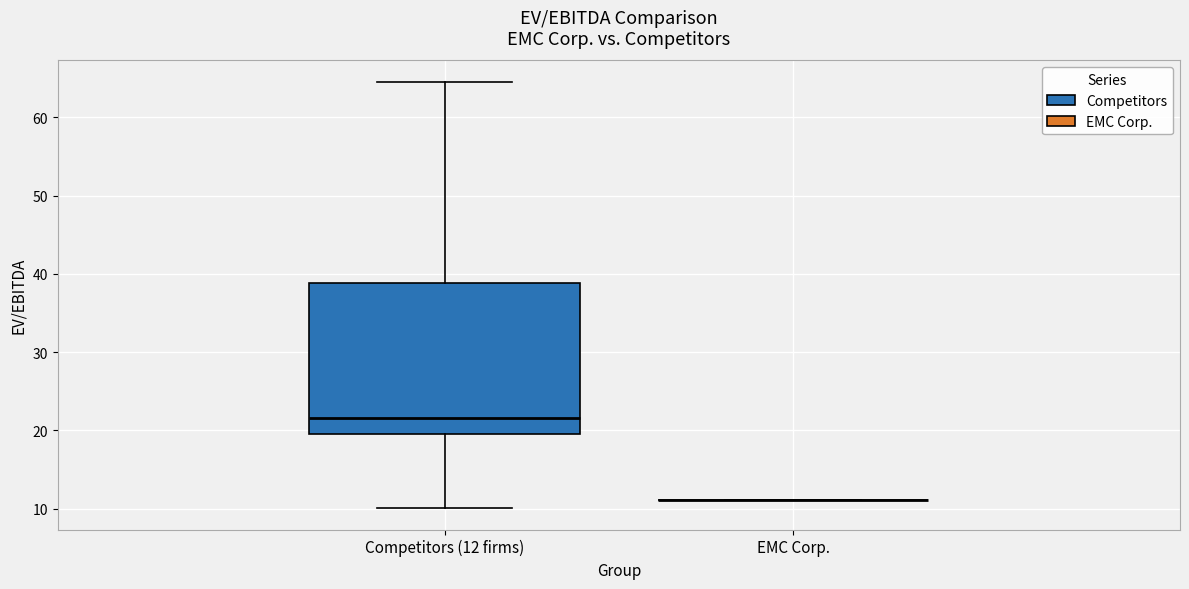

Which box is the tallest, from its lower edge to its upper edge?

Competitors (12 firms)